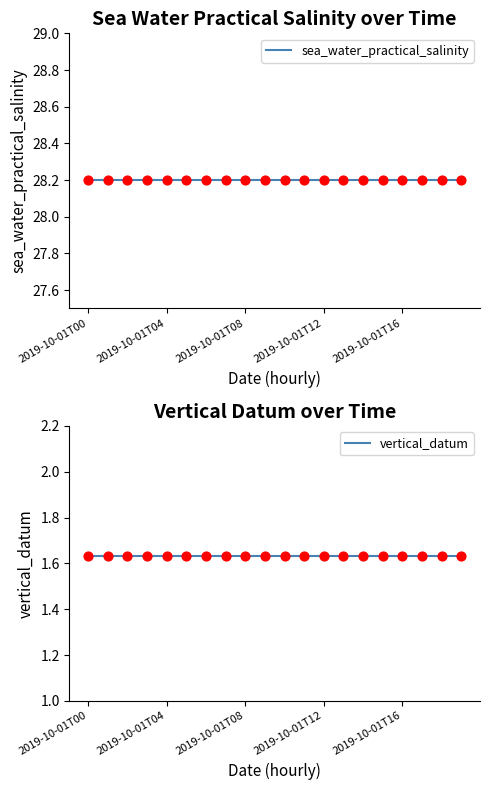

Which series has the largest Y range (max minus min)?

sea_water_practical_salinity